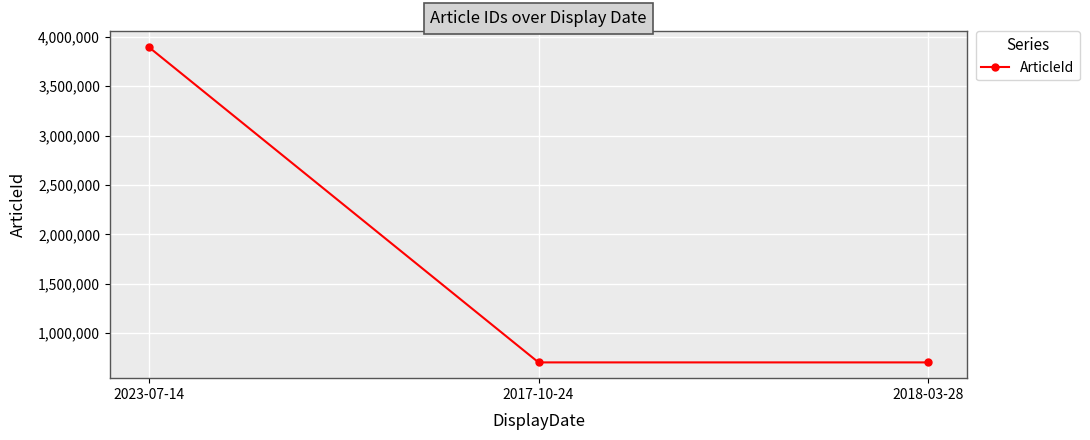

The value at 2018-03-28 is 969482. True or false?

False